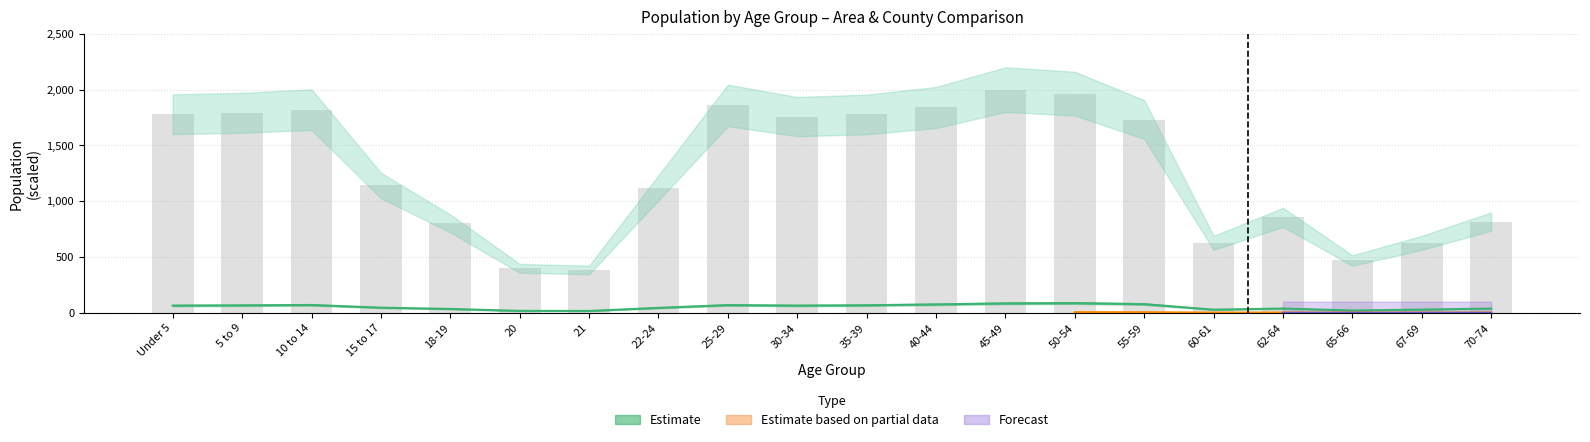

How many values in the Montgomery County series exceed 64?

10